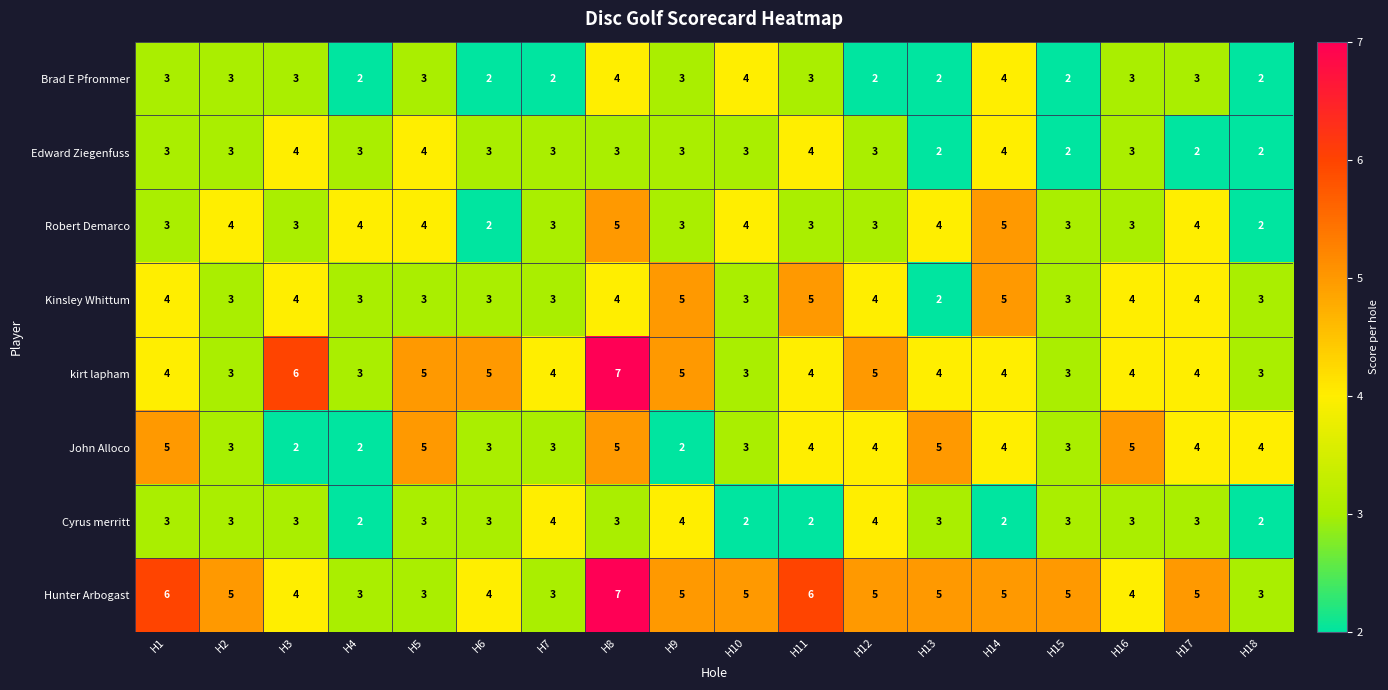

What is the difference between the maximum and second lowest values in the Hunter Arbogast series?

4